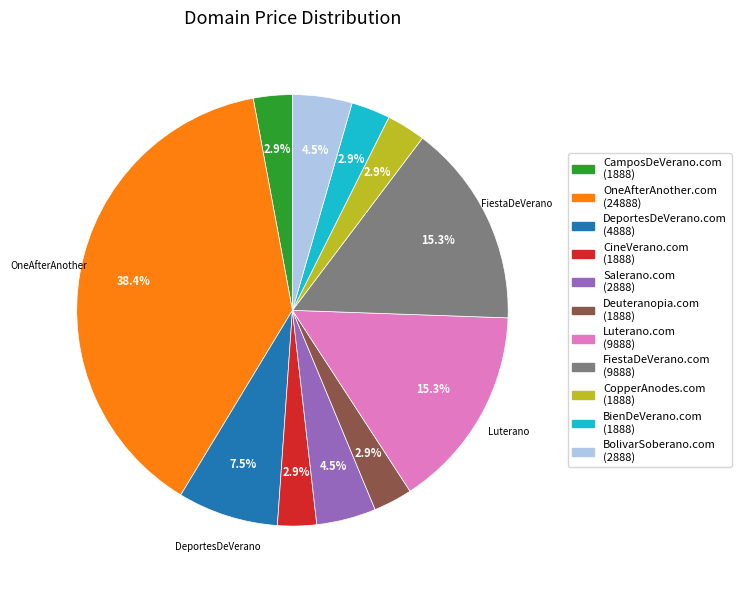

To the nearest percent, what is the average slice percentage?

9%